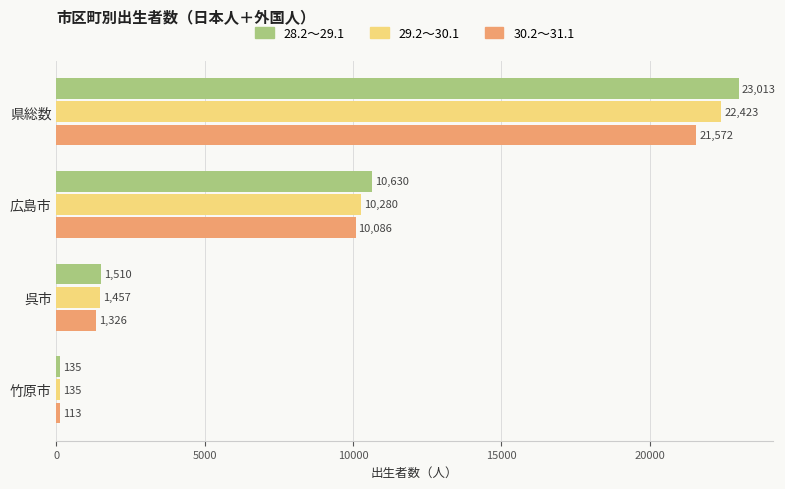

Is it true that 28.2～29.1 equals 17104 at 広島市?

False